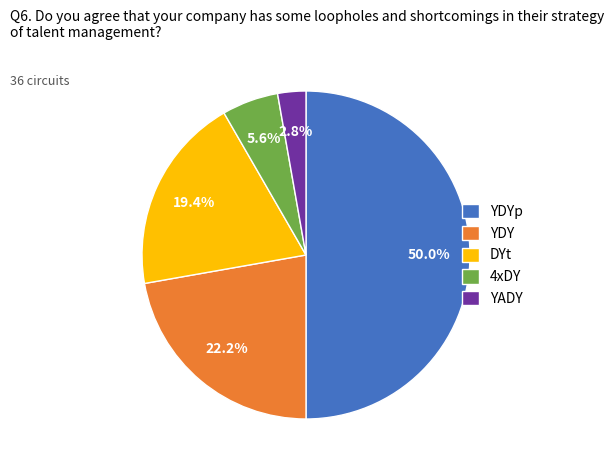

Between DYt and 4xDY, which is larger?

DYt